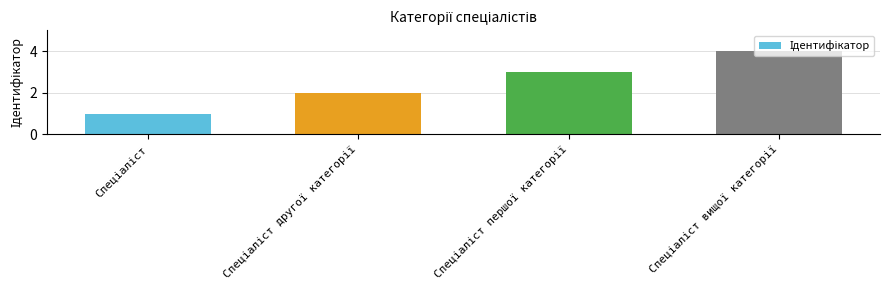

What is the difference between the maximum and minimum values?

3